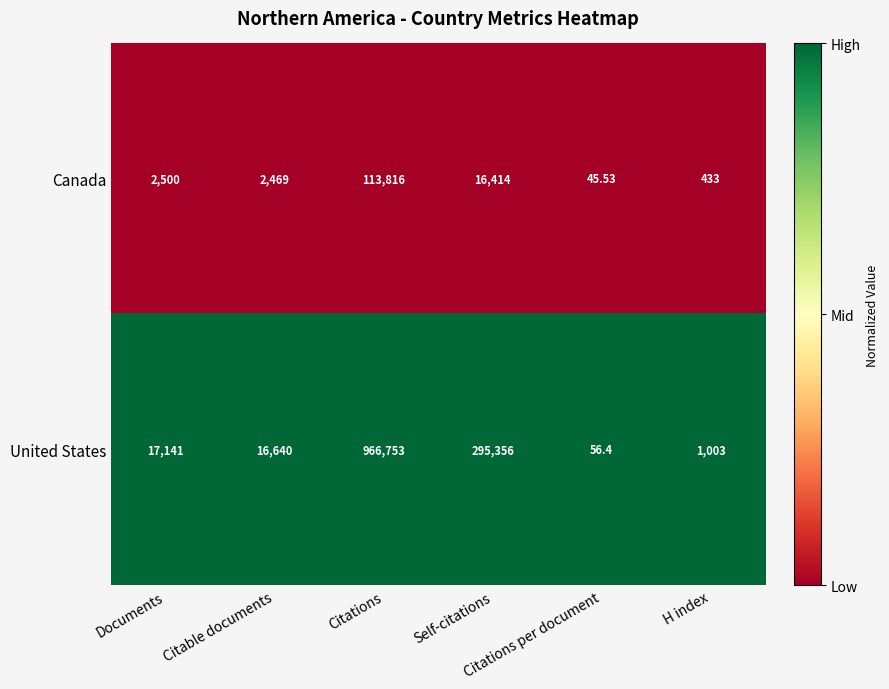

List the series in order of their overall mean, lowest first.

Canada, United States